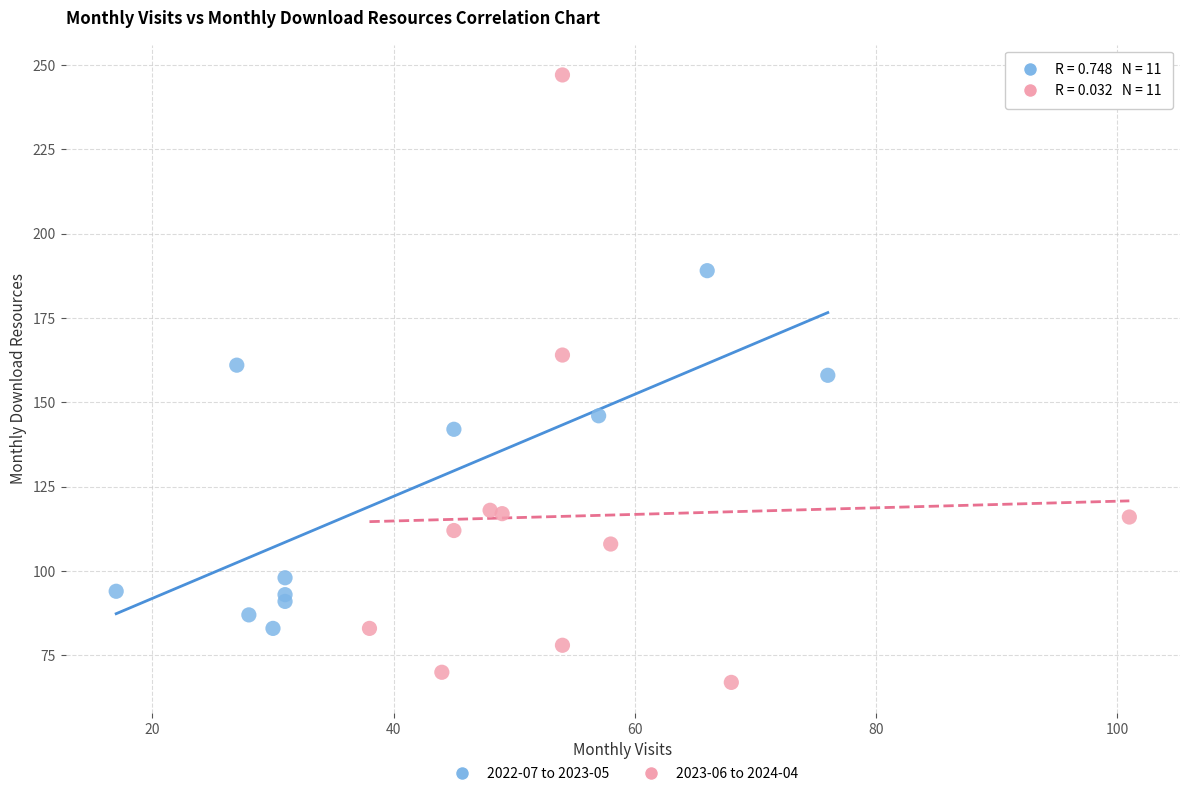

Which series reaches the maximum Y coordinate?

2023-06 to 2024-04